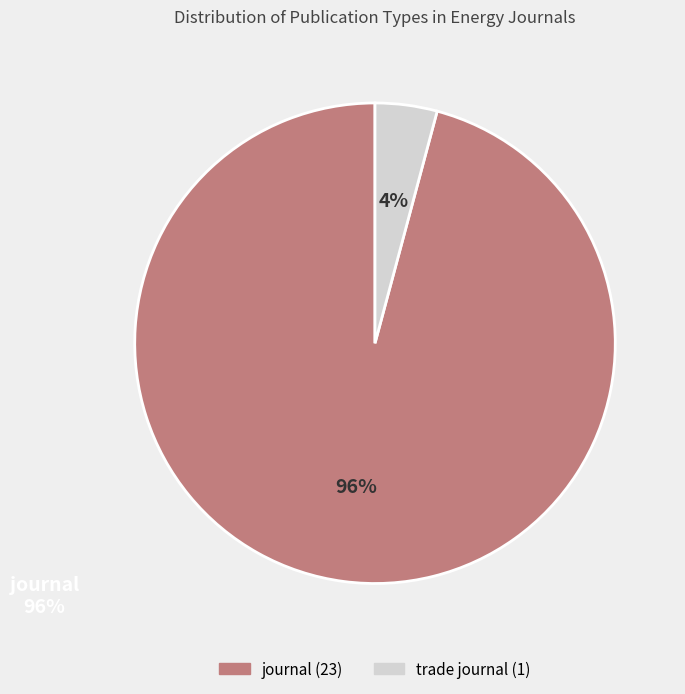

How many segments does this pie chart have?

2